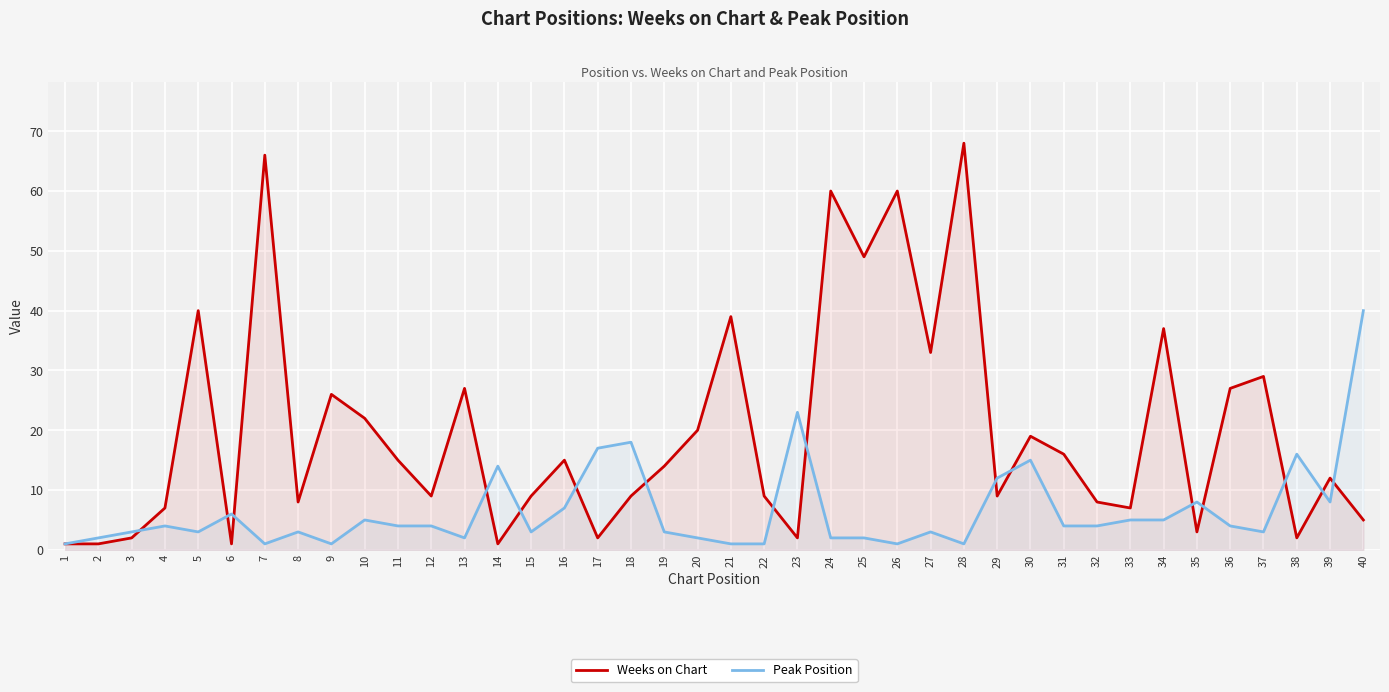

How many times do Weeks on Chart and Peak Position cross each other?

16